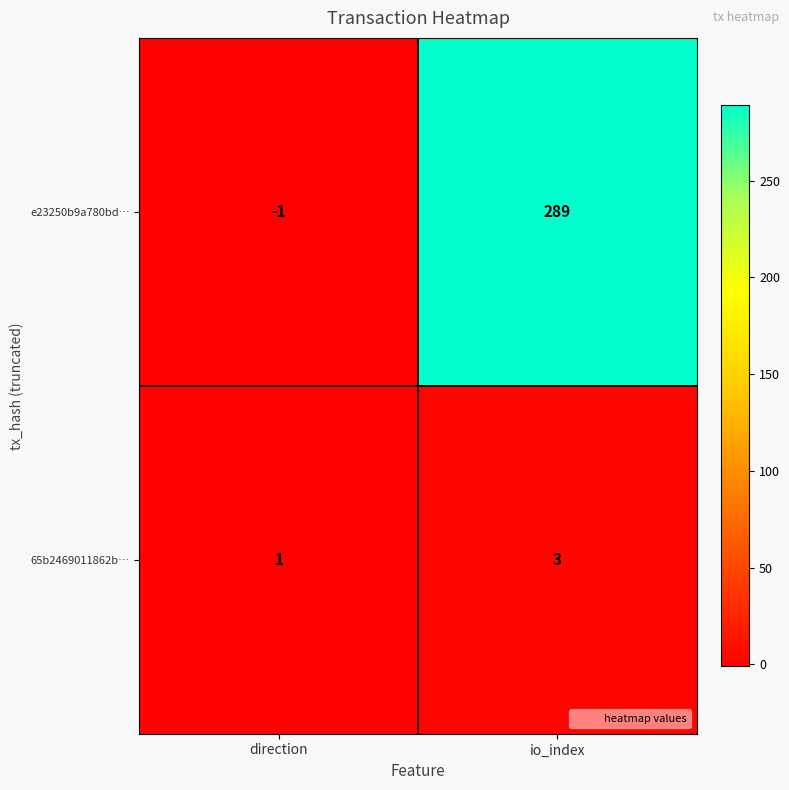

Where is 65b2469011862b… nearest to the value 2?

direction